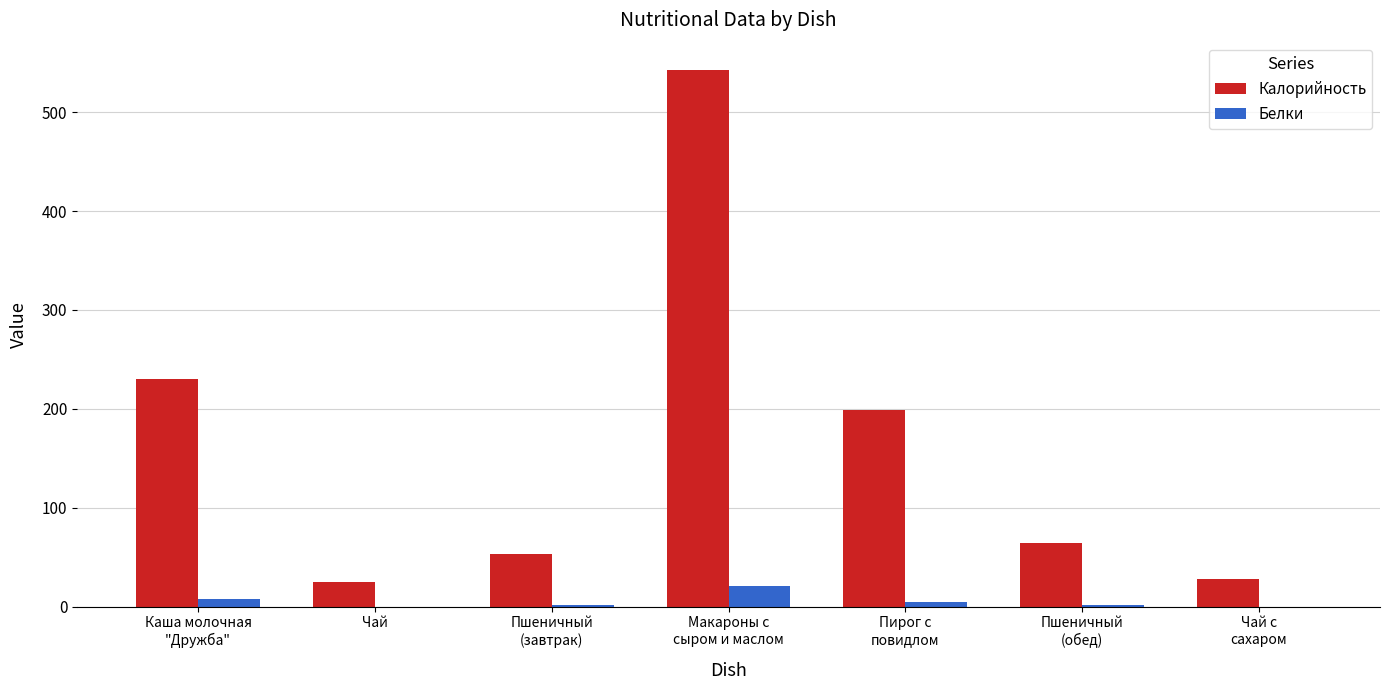

At which category does the chart reach its peak across all series?

Макароны с
сыром и маслом